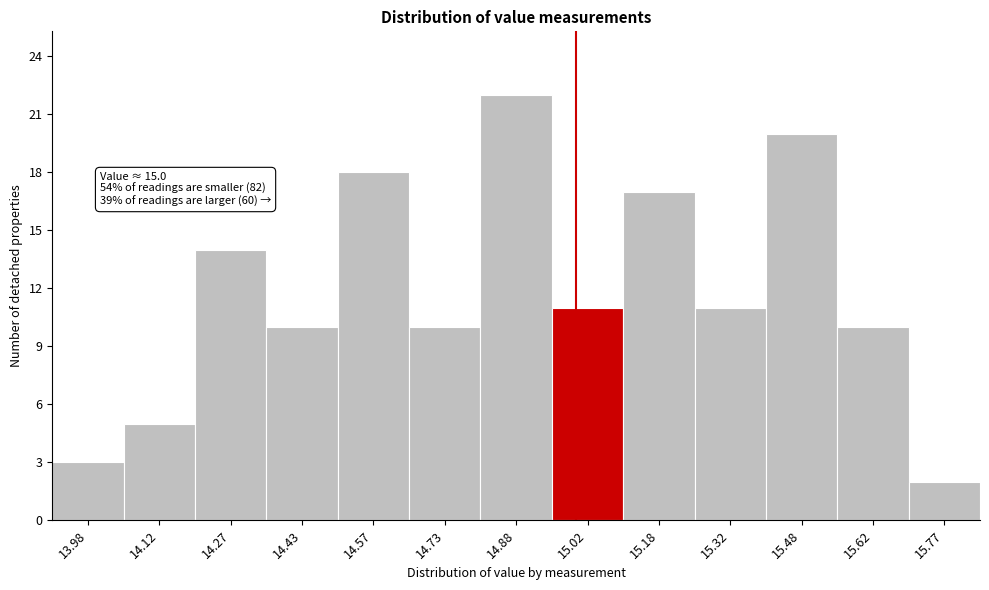

Over which range of the x-axis is the bar tallest?

14.80 to 14.95